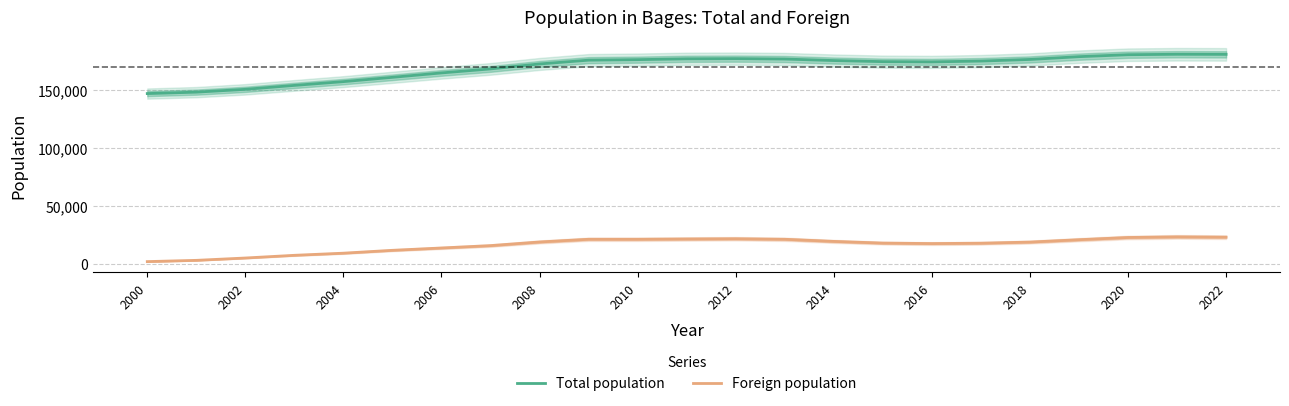

In Foreign population, how many points are lower than both neighbors (excluding endpoints)?

1